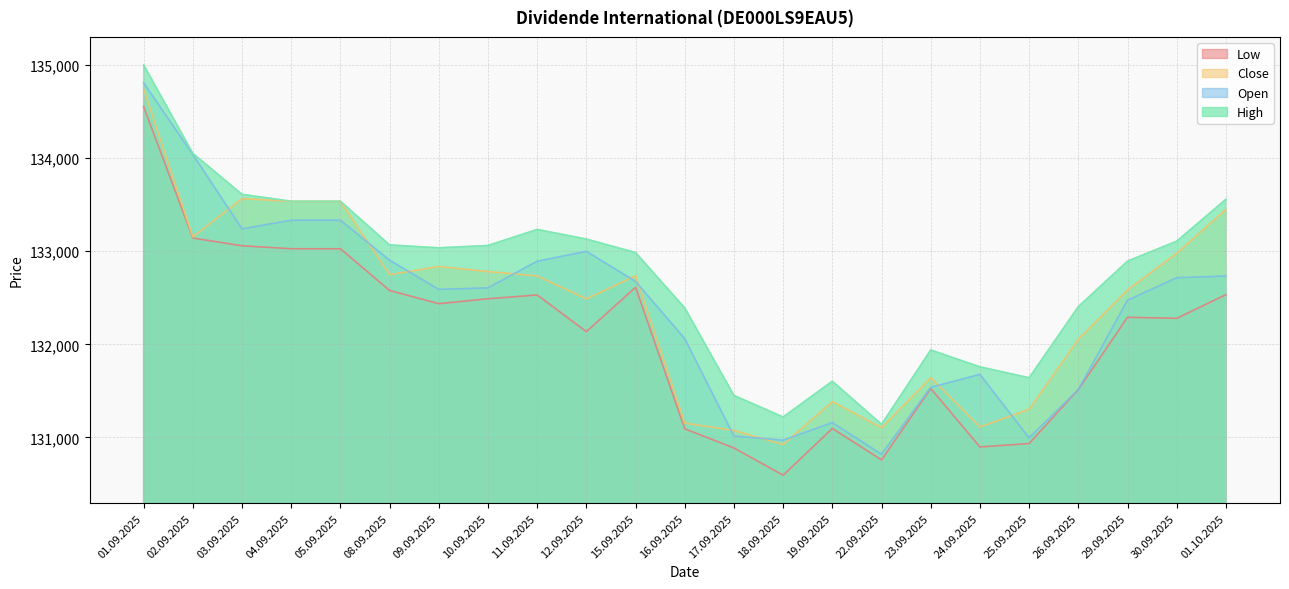

Does the chart display data point markers on the line(s)?

No